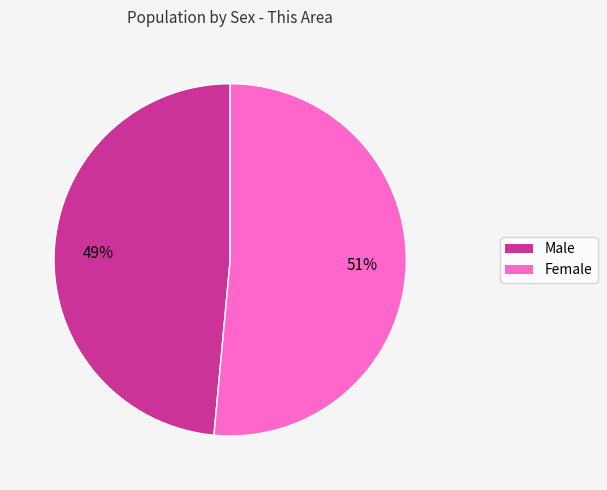

What is the largest slice in the pie chart?

Female